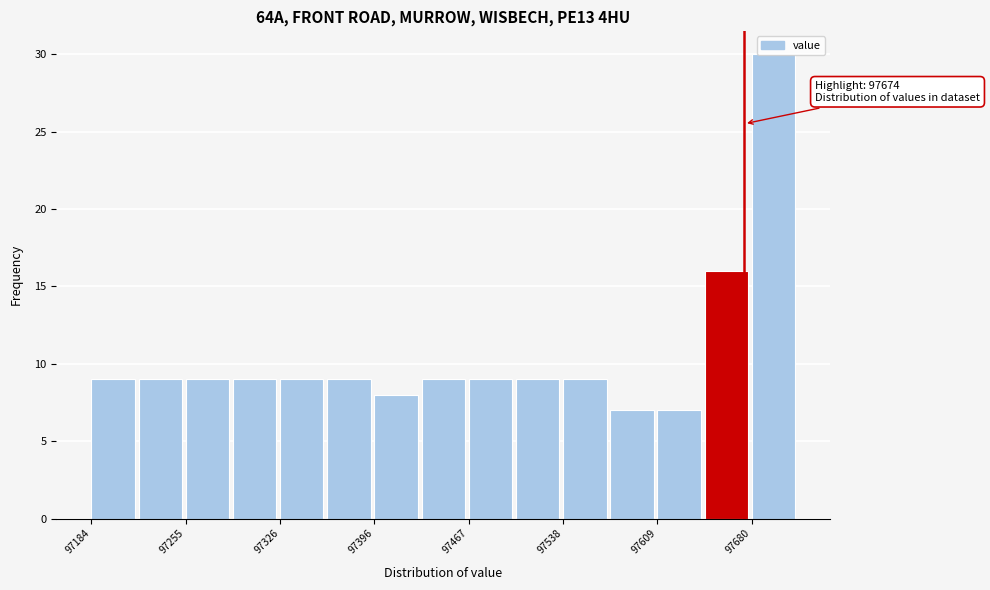

Read against the x-axis, roughly where is the centre of the tallest bar?

97700